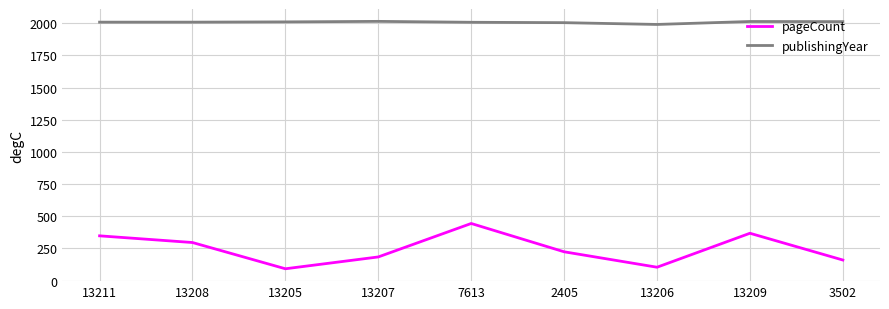

Between 13208 and 2405, which series saw the biggest shift?

pageCount